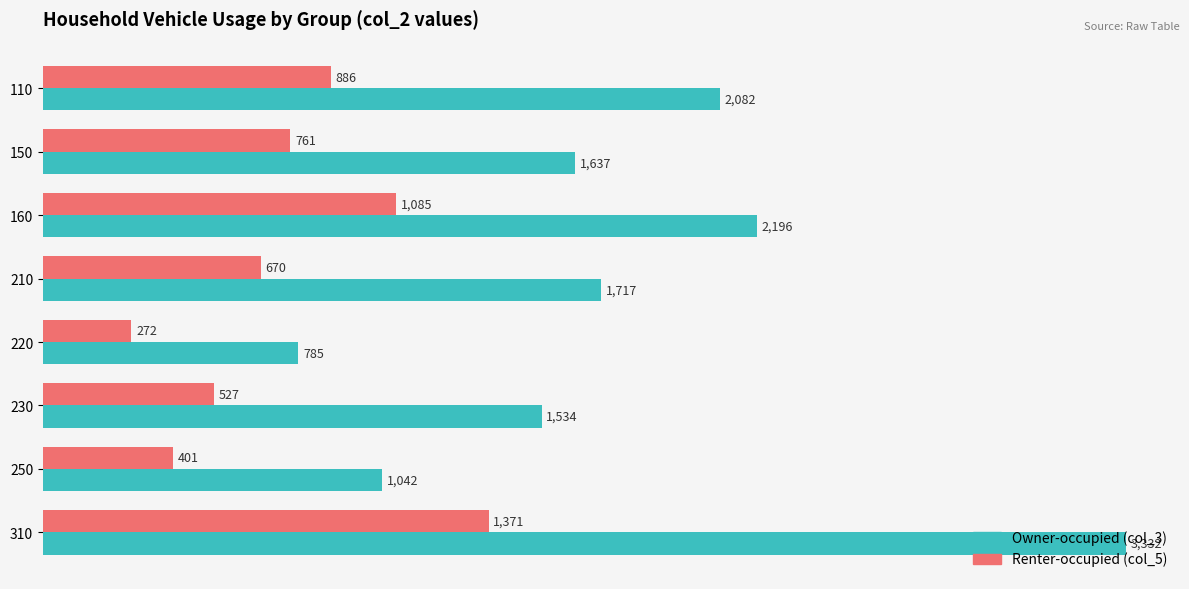

What is the difference between the highest and lowest values at 310?

1961